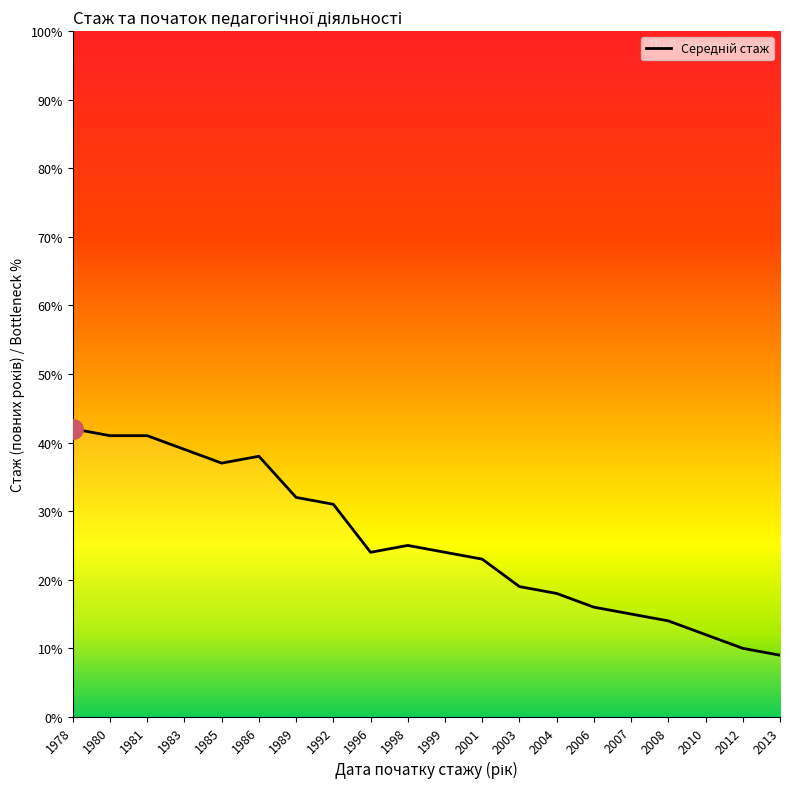

What is the greatest value displayed?

42